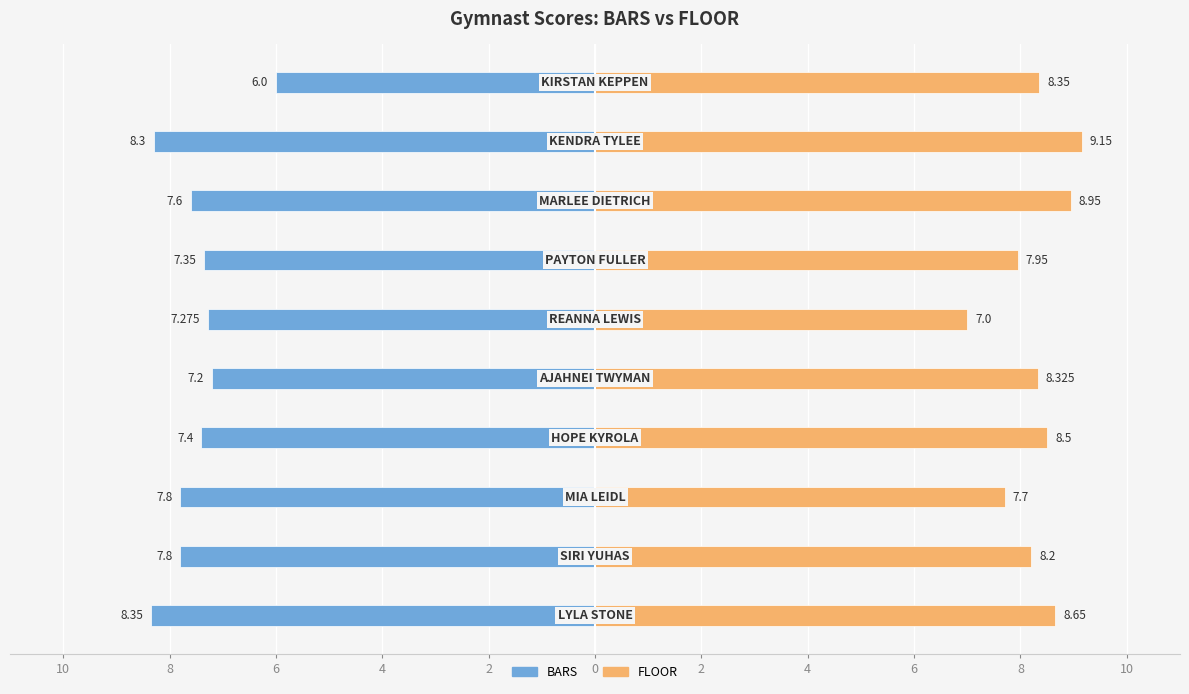

Does the chart contain stacked bars?

No